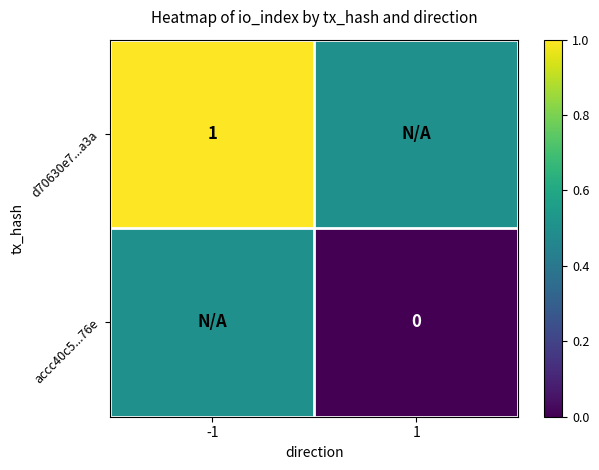

At which category is the sum across all series the highest?

-1